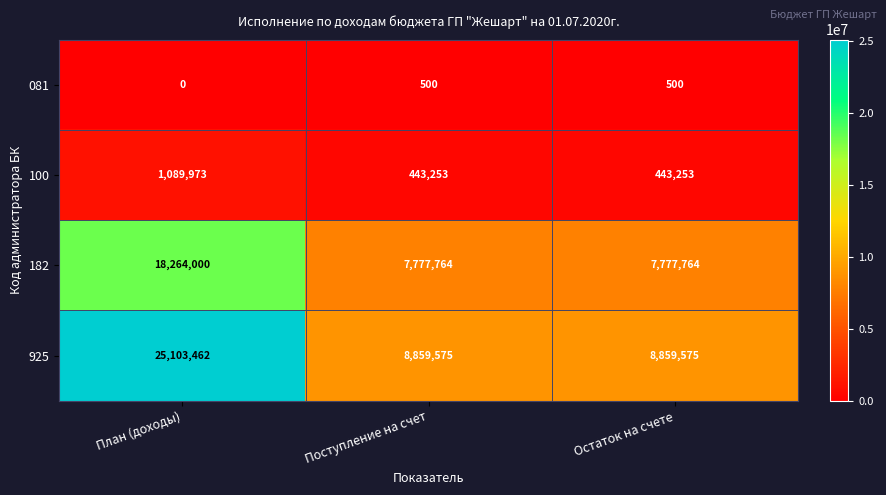

Rank the series at Поступление на счет from highest to lowest value.

925, 182, 100, 081